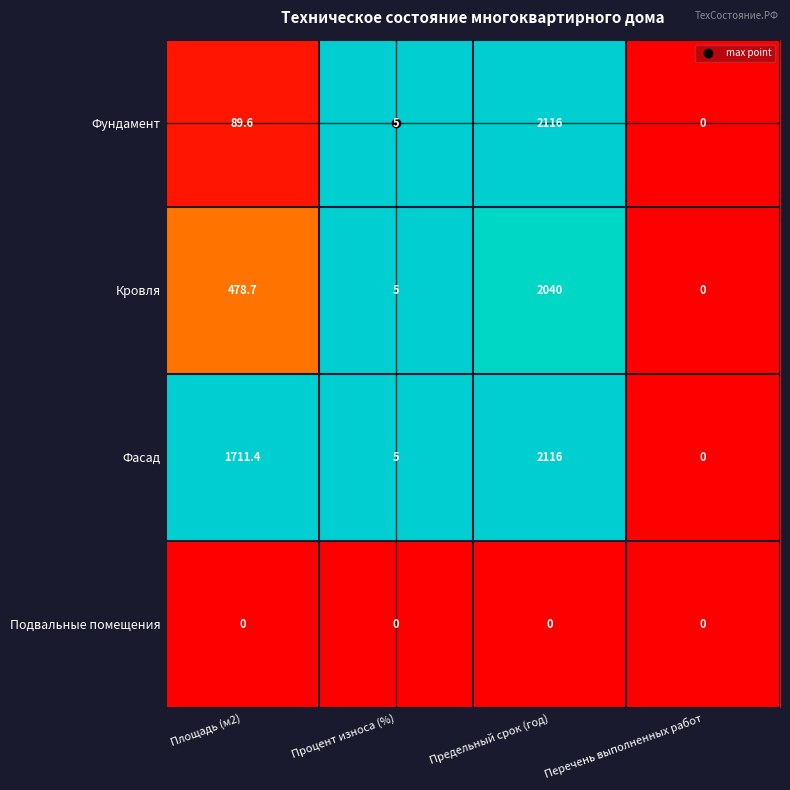

What is the highest value of the Фасад series?

2116.0